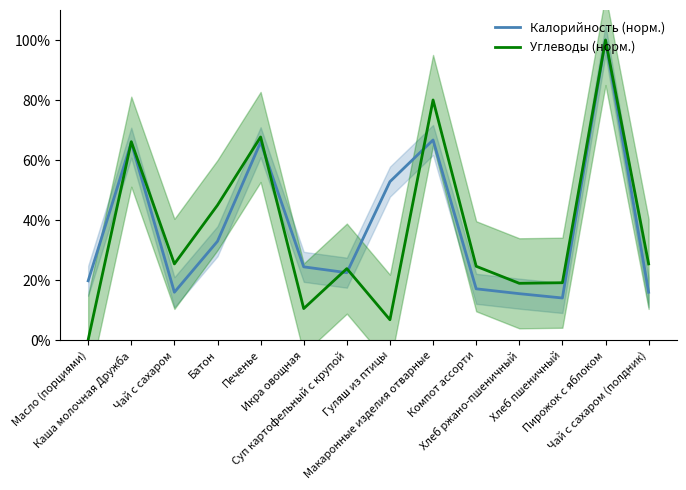

Reading left to right, transcribe all the data shown in this chart.

Калорийность (норм.): 19.8	65.8	16.0	33.0	66.0	24.5	22.5	52.8	66.7	17.2	15.5	14.1	100.0	16.0
Углеводы (норм.): 0.2	66.1	25.4	45.0	67.7	10.6	23.9	6.8	80.0	24.7	19.0	19.2	100.0	25.4